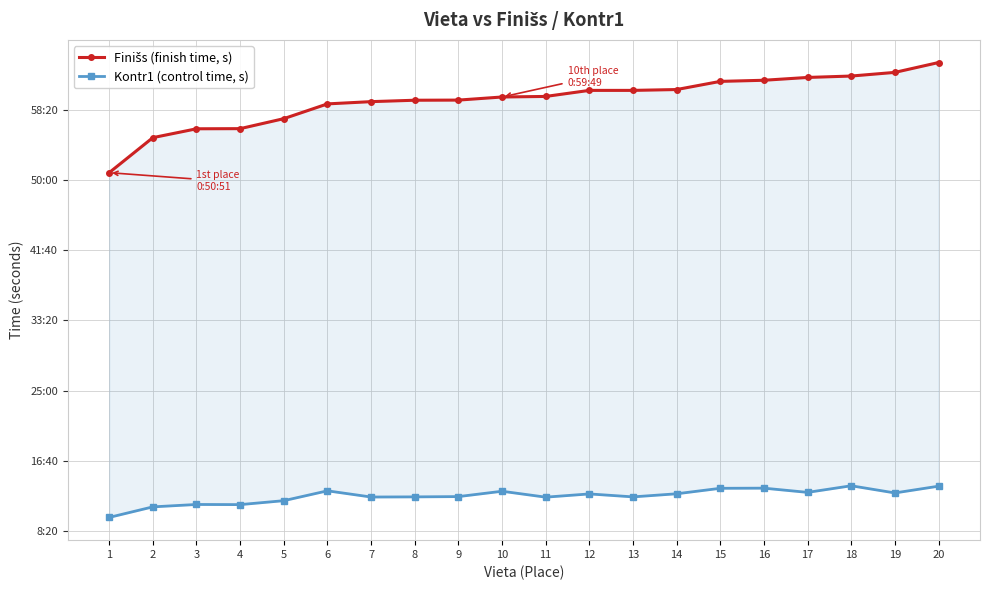

Is it true that Kontr1 (control time, s) equals 1270 at 20?

False